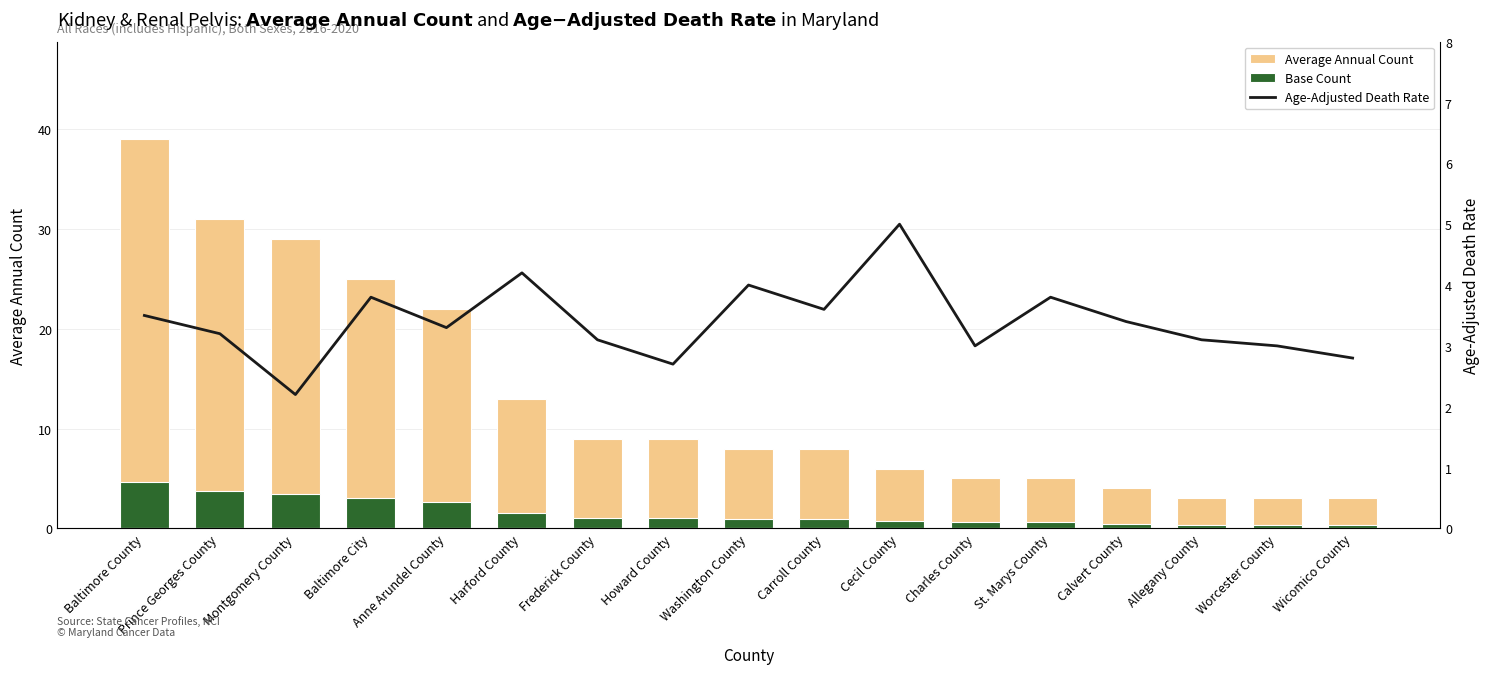

List the labels in order of Average Annual Count value, smallest first.

Allegany County, Worcester County, Wicomico County, Calvert County, Charles County, St. Marys County, Cecil County, Washington County, Carroll County, Frederick County, Howard County, Harford County, Anne Arundel County, Baltimore City, Montgomery County, Prince Georges County, Baltimore County